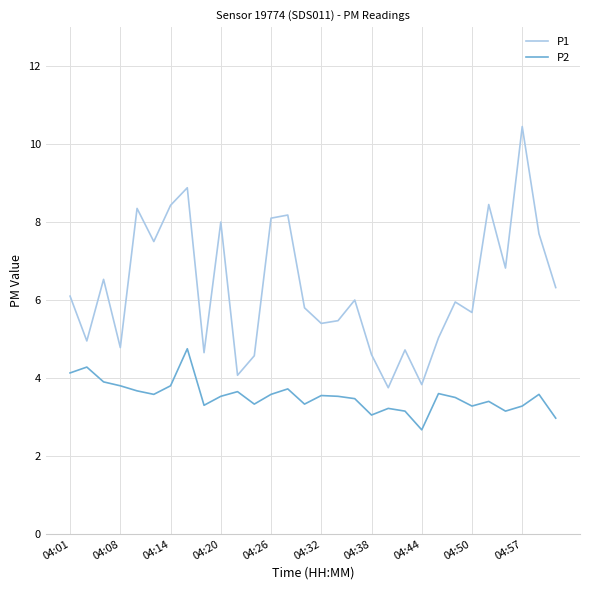

What is the smallest value displayed?

2.7